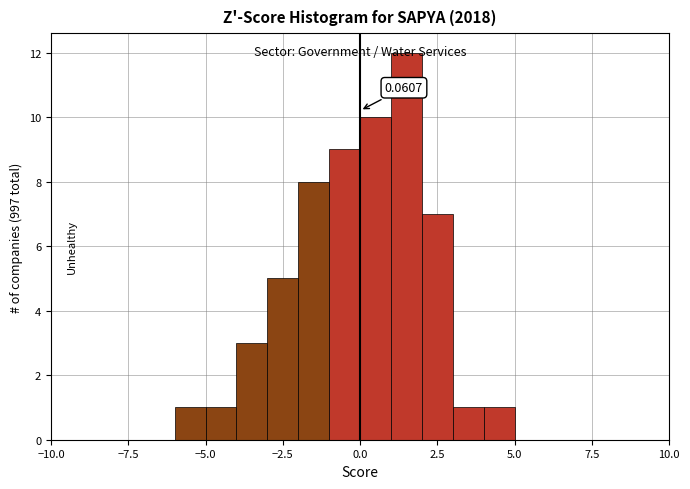

Read against the x-axis, roughly where is the centre of the tallest bar?

1.5